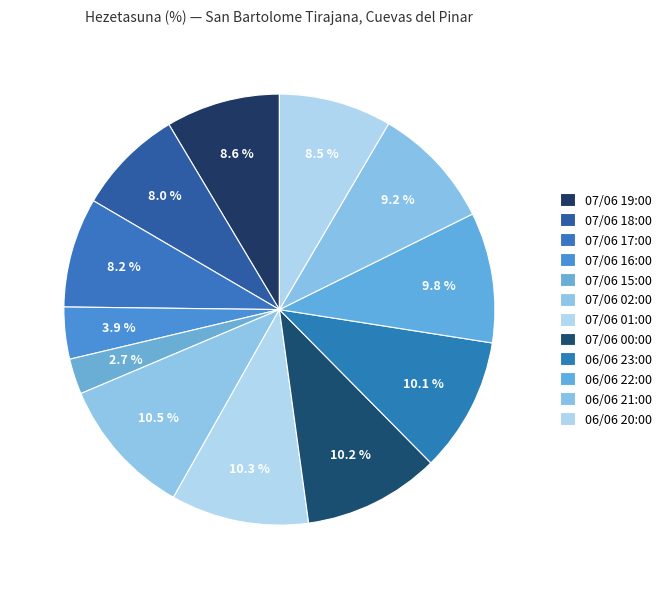

What percentage is the 06/06 22:00 slice, to the nearest percent?

10%